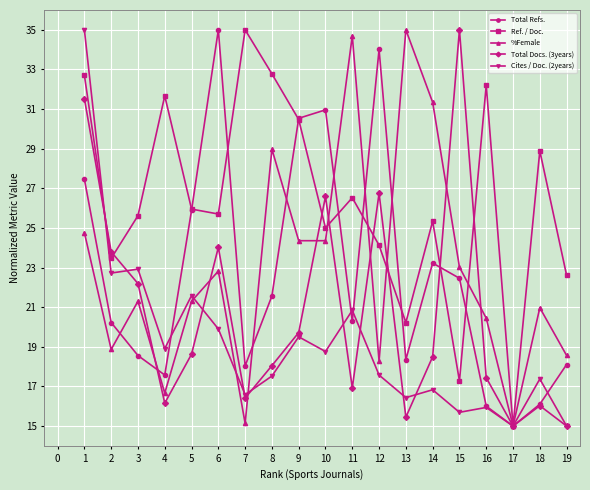

True or false: %Female and Cites / Doc. (2years) cross at least once.

True